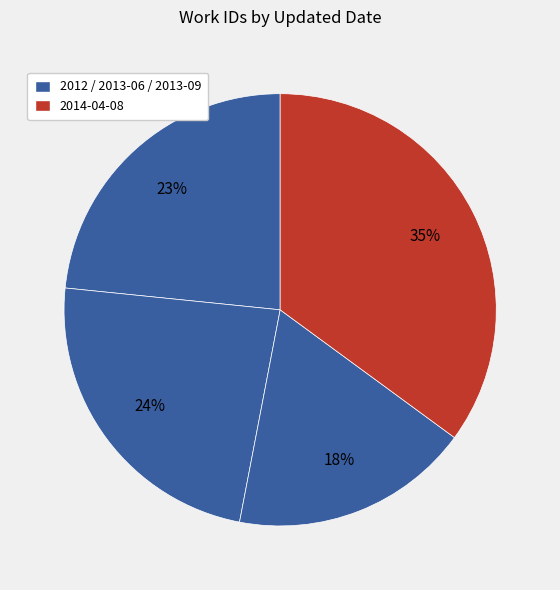

Rank the categories by value from lowest to highest.

2013-09-11, 2012-01-04, 2013-06-11, 2014-04-08